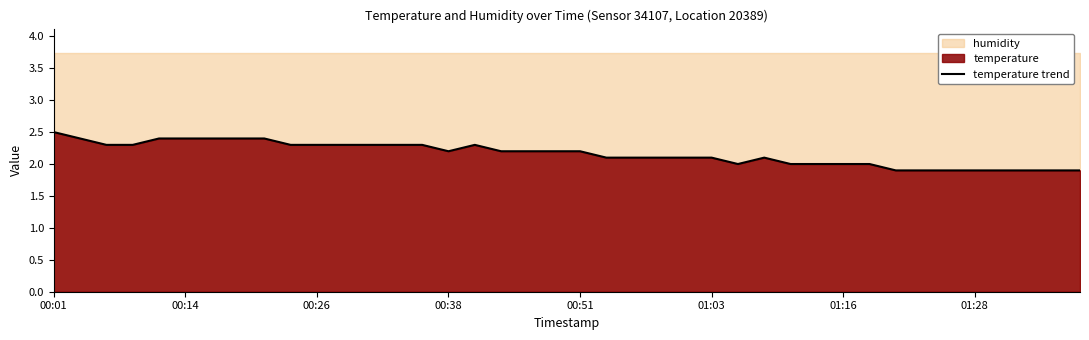

Is it true that the value at 00:26 is 2.3?

True